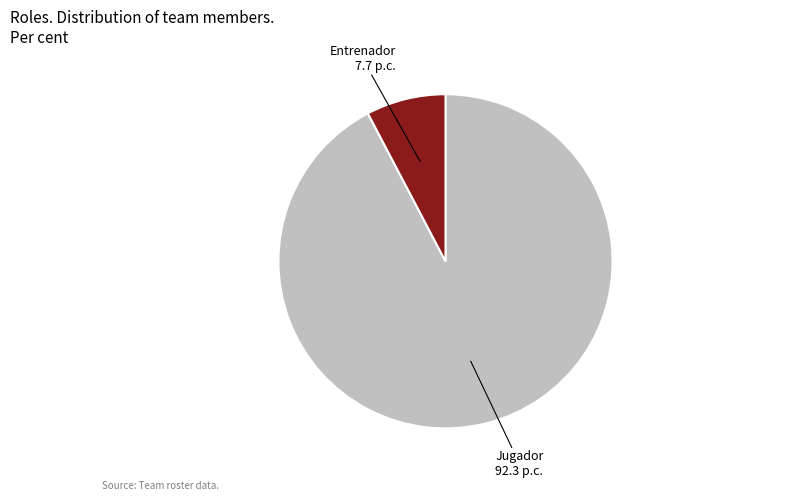

Is there a majority slice in this chart?

Yes